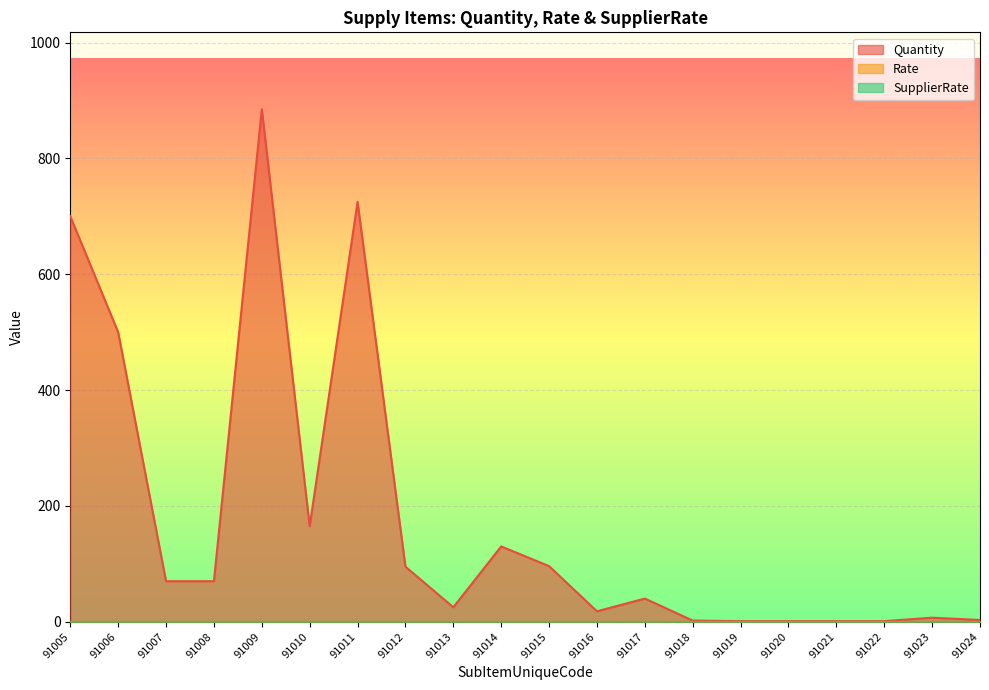

True or false: Quantity and Rate intersect in this chart.

False